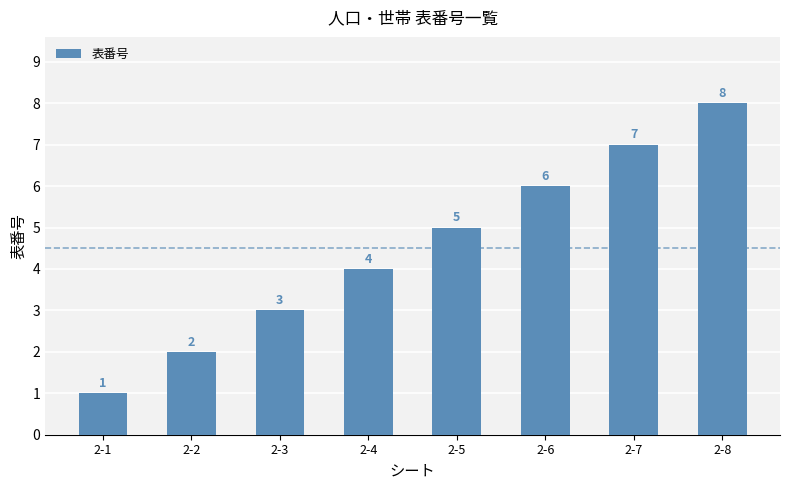

Rank the categories by value from highest to lowest.

2-8, 2-7, 2-6, 2-5, 2-4, 2-3, 2-2, 2-1